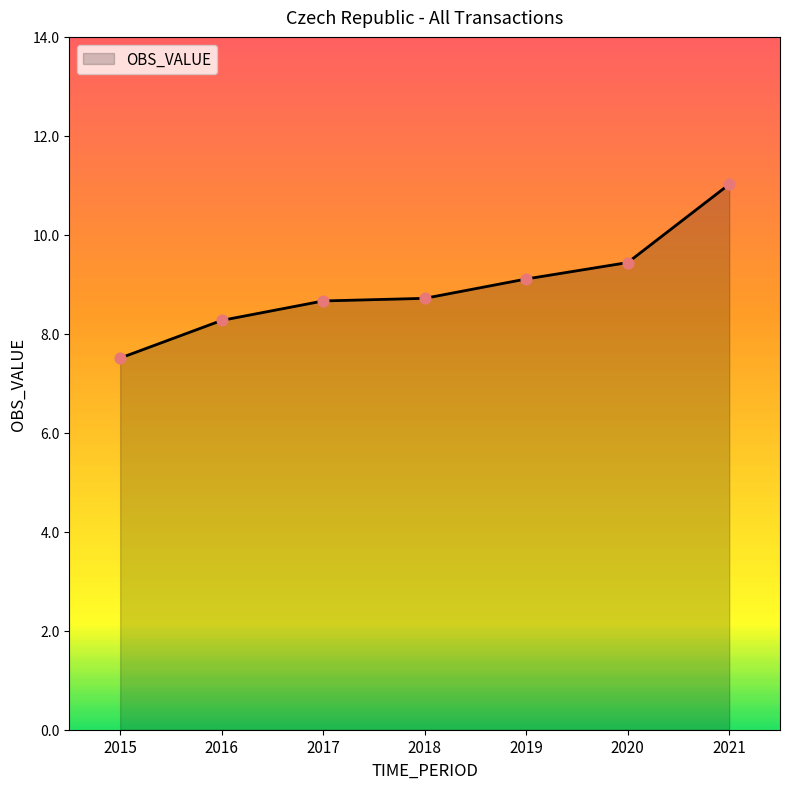

What is the change in value from 2019 to 2021?

+1.9